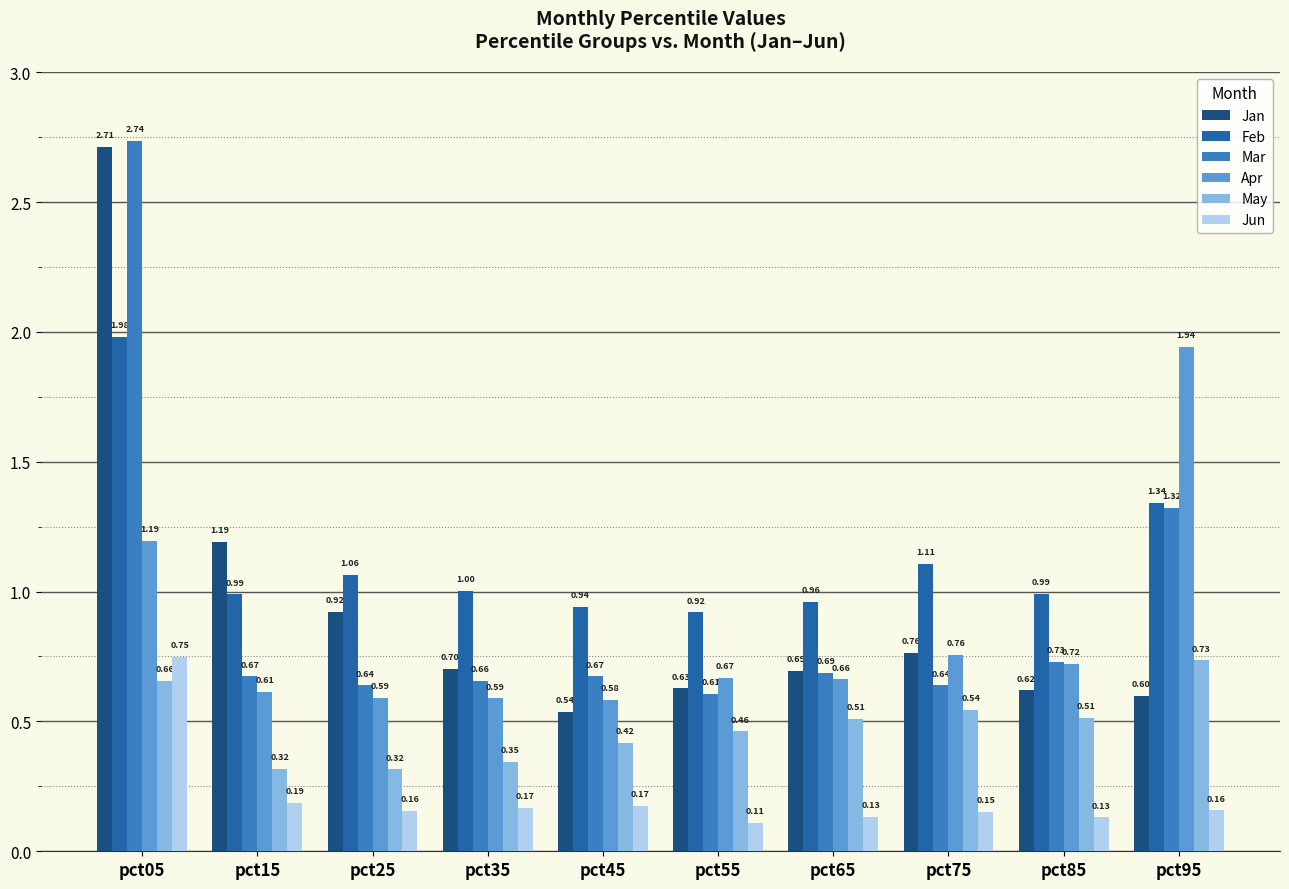

Between pct65 and pct85, which series saw the biggest shift?

Jan